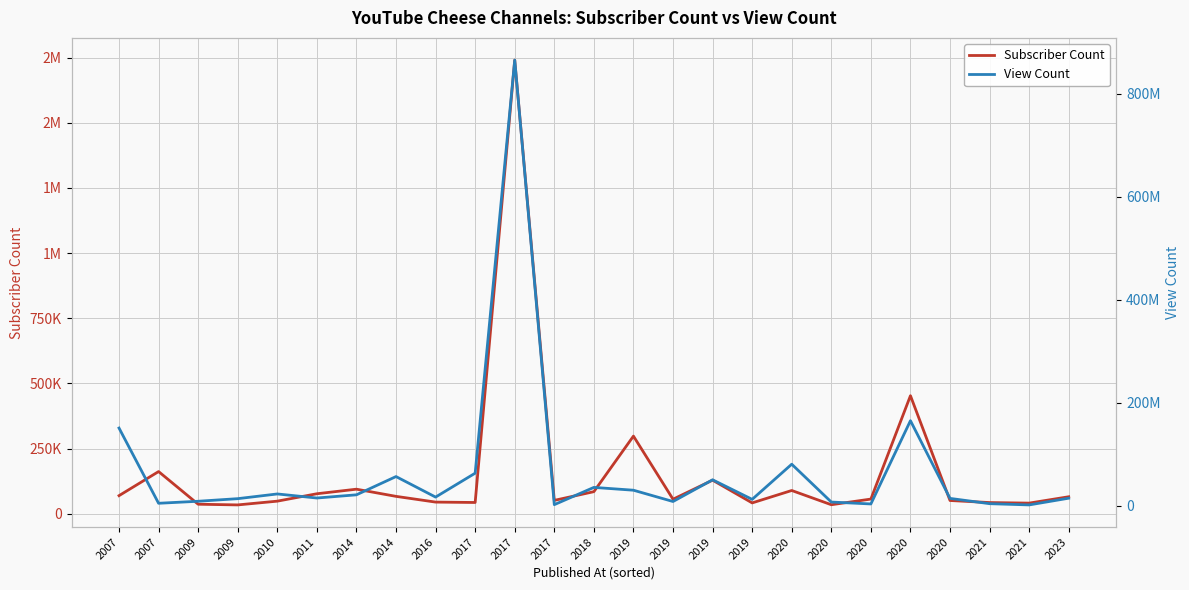

True or false: View Count has more than 1 points higher than both neighbors.

True